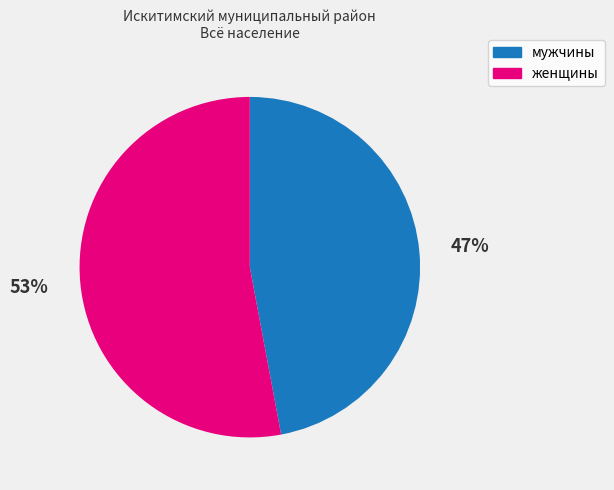

What percentage is the женщины slice, to the nearest percent?

53%